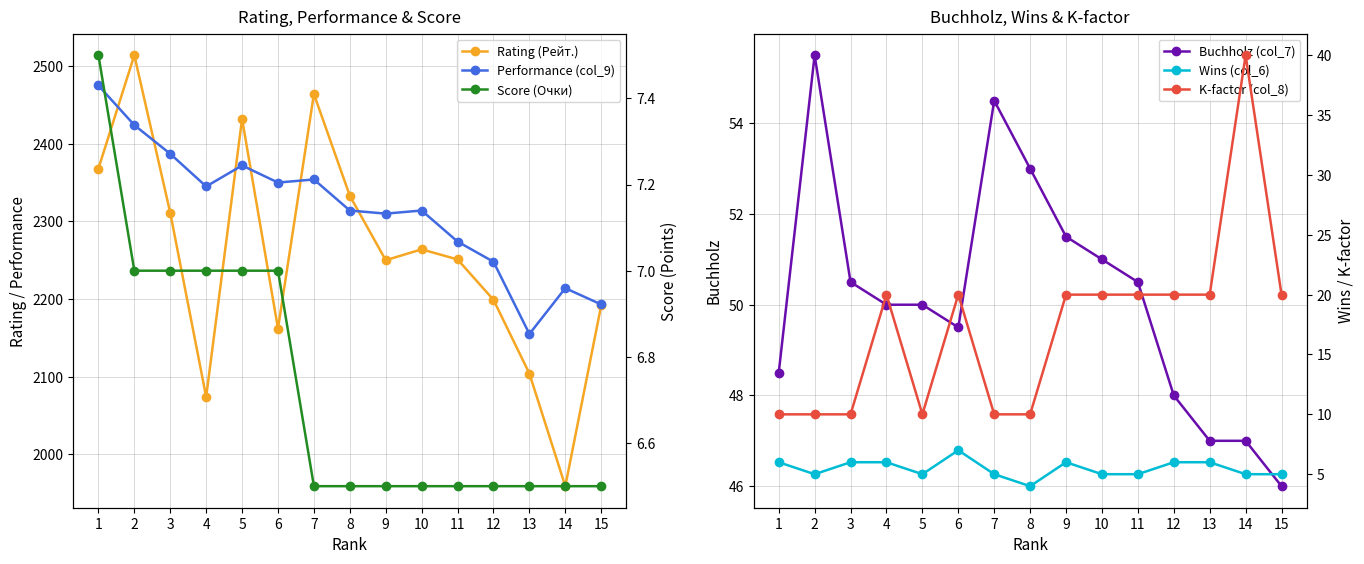

What are all the series names shown in the legend?

Rating (Рейт.), Performance (col_9), Buchholz (col_7), Score (Очки), Wins (col_6), K-factor (col_8)